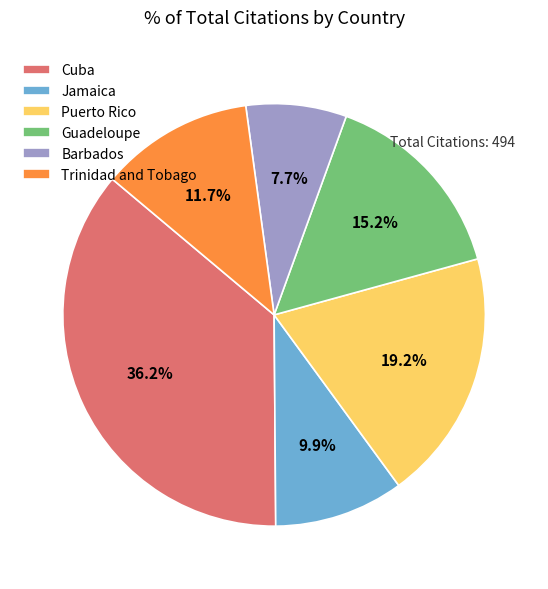

To the nearest percent, what percentage of the pie is Trinidad and Tobago?

12%